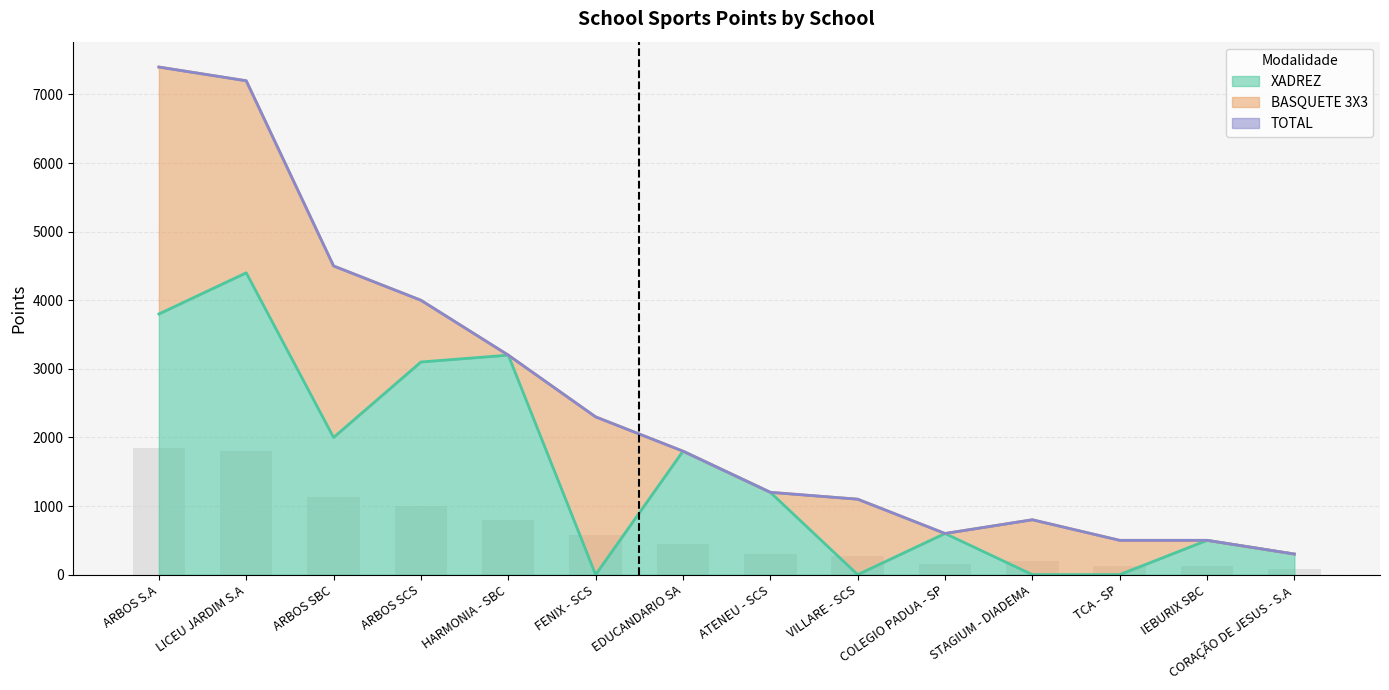

What position from the left is FENIX - SCS?

6